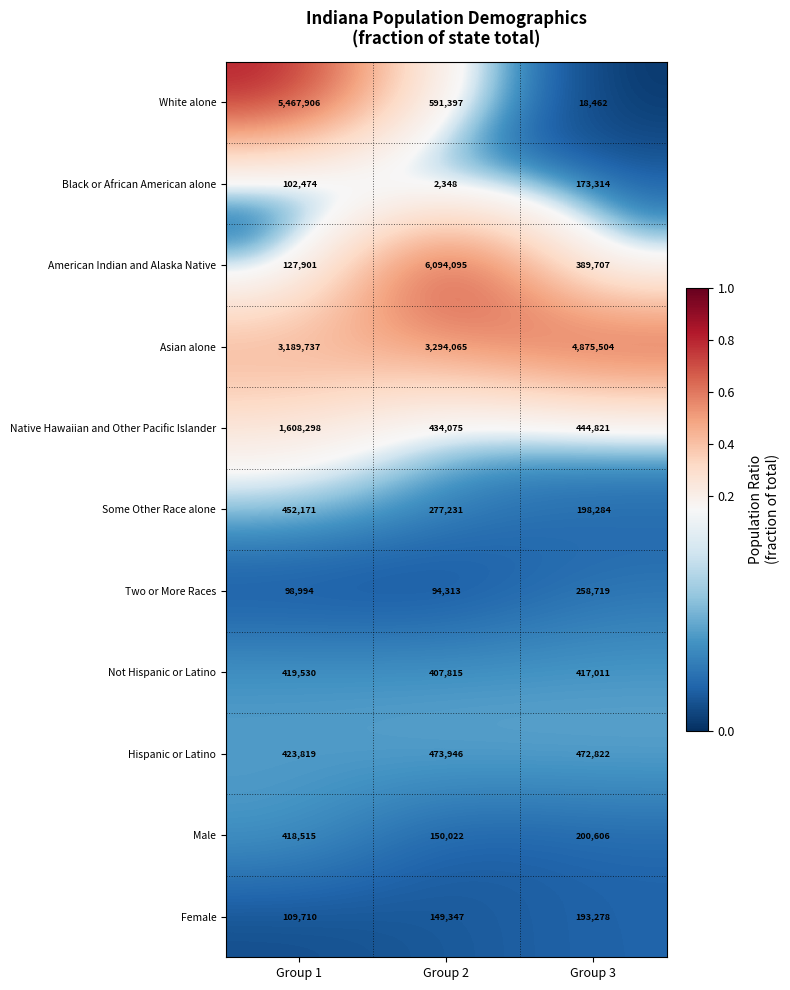

Count the number of data series in this chart.

11